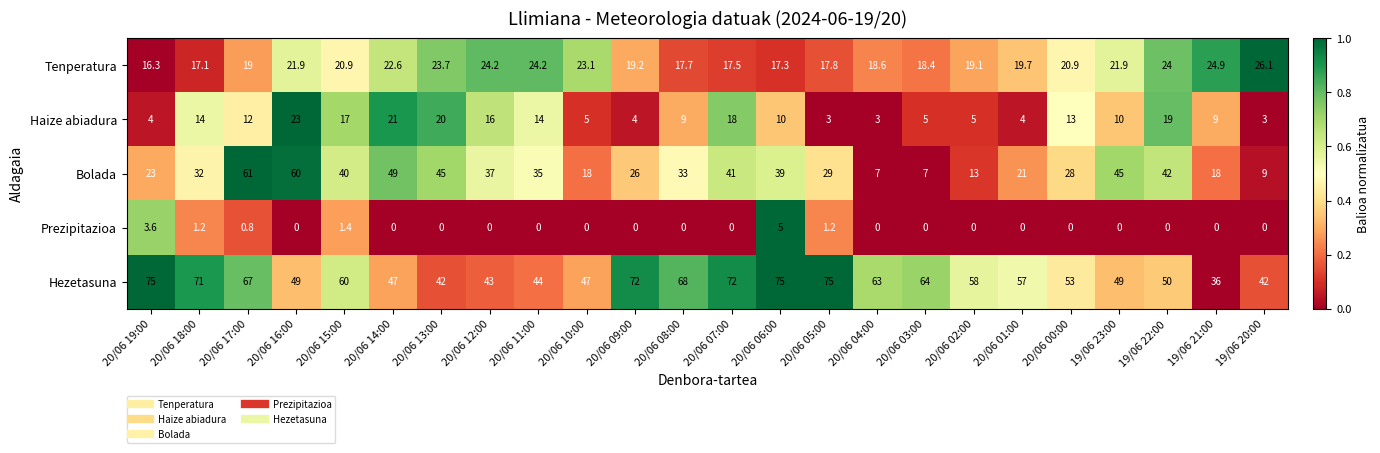

Where is Haize abiadura nearest to the value 13?

20/06 00:00